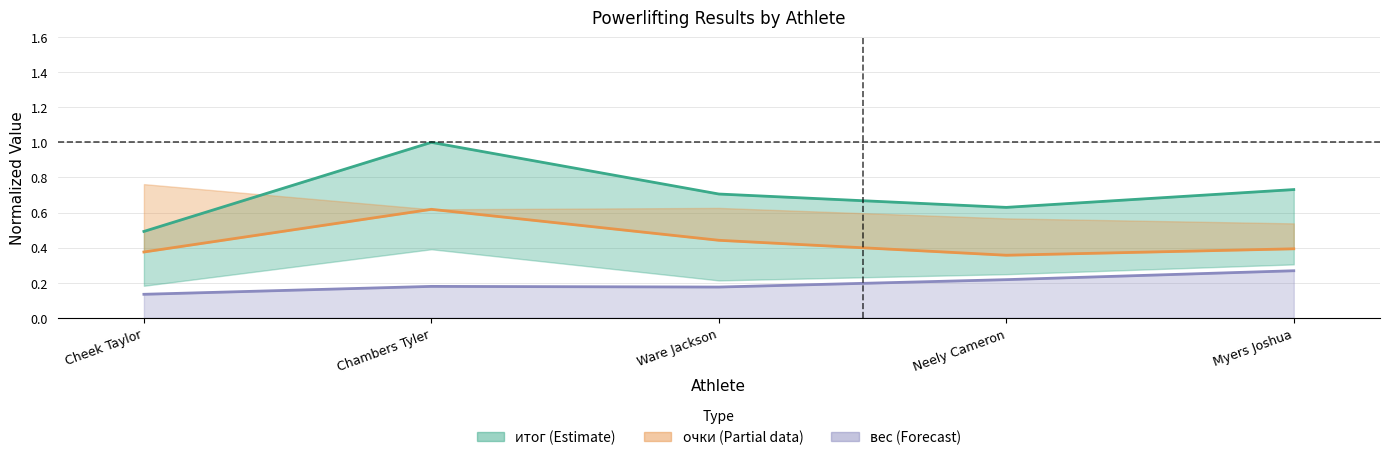

What is the difference between the highest and lowest values at Ware Jackson?

0.5